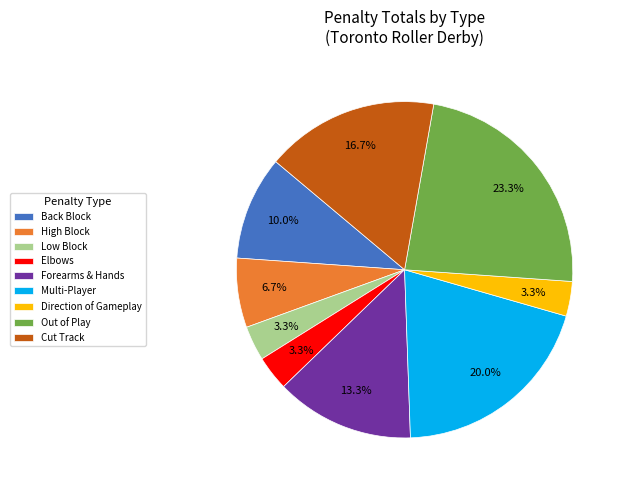

What percentage is NOT represented by Elbows?

96.7%